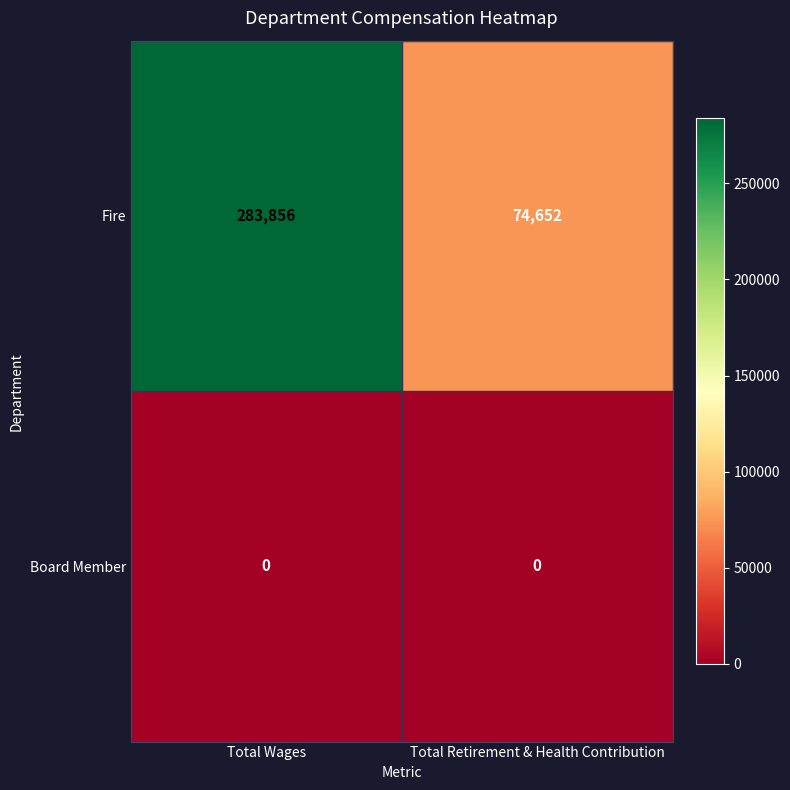

At Total Retirement & Health Contribution, list the series in order from largest to smallest.

Fire, Board Member